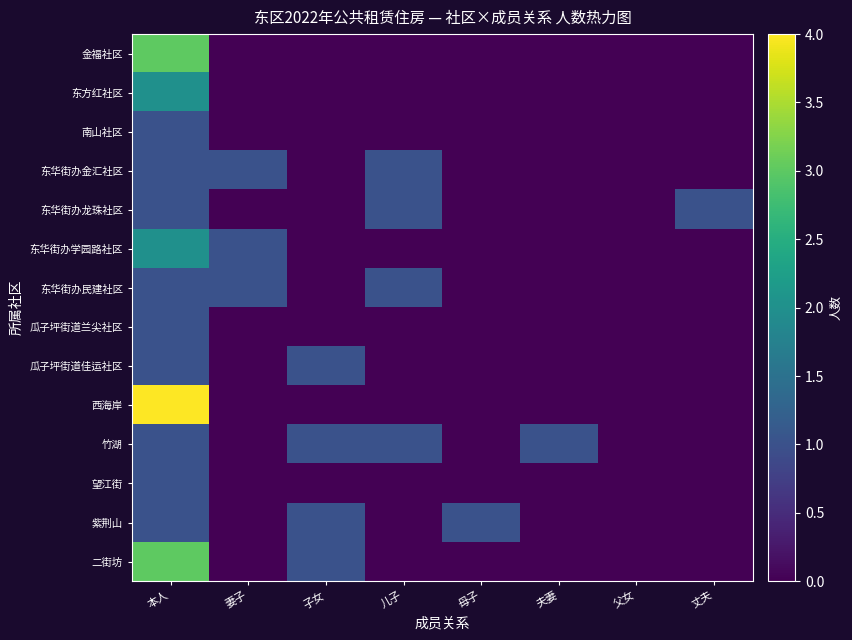

What is the difference between the highest and lowest values at 夫妻?

1